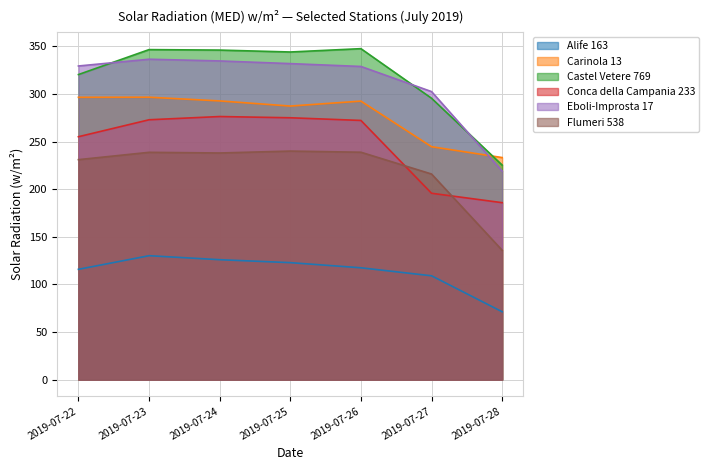

List the labels in order of Eboli-Improsta 17 value, largest first.

2019-07-23, 2019-07-24, 2019-07-25, 2019-07-22, 2019-07-26, 2019-07-27, 2019-07-28